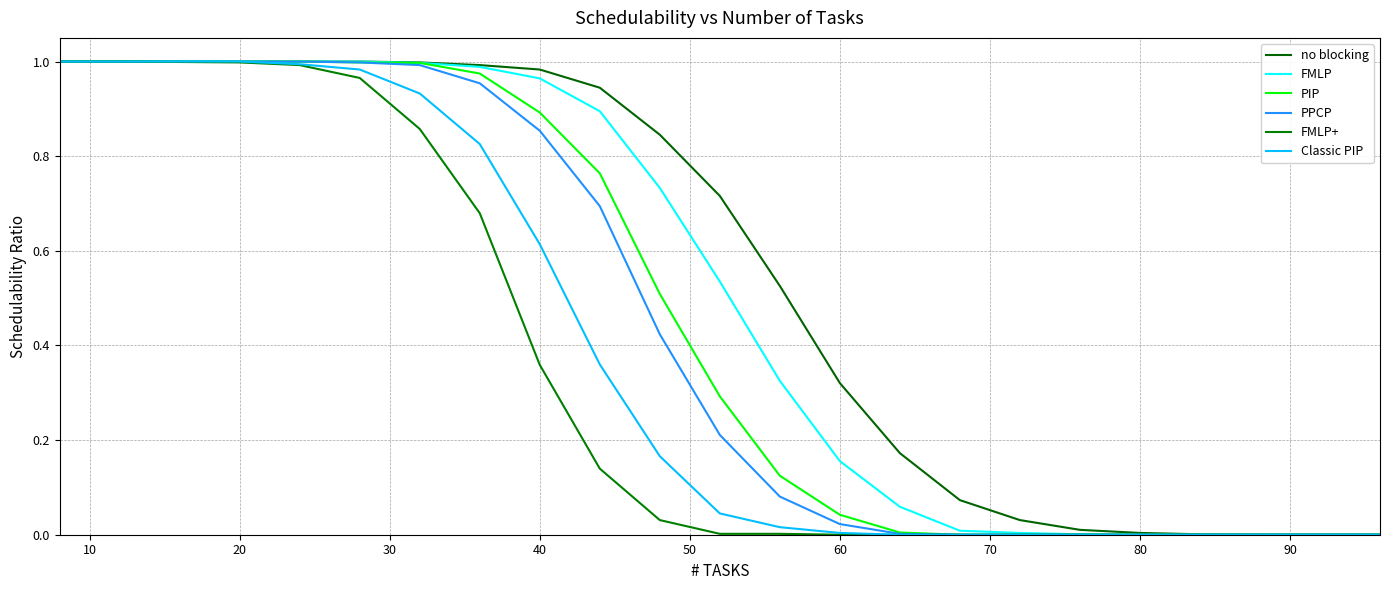

Reading right to left, transcribe all the data shown in this chart.

no blocking: 0.0	0.0	0.0	0.0	0.0	0.0	0.0	0.1	0.2	0.3	0.5	0.7	0.8	0.9	1.0	1.0	1.0	1.0	1.0	1.0	1.0	1.0	1.0
FMLP: 0.0	0.0	0.0	0.0	0.0	0.0	0.0	0.0	0.1	0.2	0.3	0.5	0.7	0.9	1.0	1.0	1.0	1.0	1.0	1.0	1.0	1.0	1.0
PIP: 0.0	0.0	0.0	0.0	0.0	0.0	0.0	0.0	0.0	0.0	0.1	0.3	0.5	0.8	0.9	1.0	1.0	1.0	1.0	1.0	1.0	1.0	1.0
PPCP: 0.0	0.0	0.0	0.0	0.0	0.0	0.0	0.0	0.0	0.0	0.1	0.2	0.4	0.7	0.9	1.0	1.0	1.0	1.0	1.0	1.0	1.0	1.0
FMLP+: 0.0	0.0	0.0	0.0	0.0	0.0	0.0	0.0	0.0	0.0	0.0	0.0	0.0	0.1	0.4	0.7	0.9	1.0	1.0	1.0	1.0	1.0	1.0
Classic PIP: 0.0	0.0	0.0	0.0	0.0	0.0	0.0	0.0	0.0	0.0	0.0	0.0	0.2	0.4	0.6	0.8	0.9	1.0	1.0	1.0	1.0	1.0	1.0